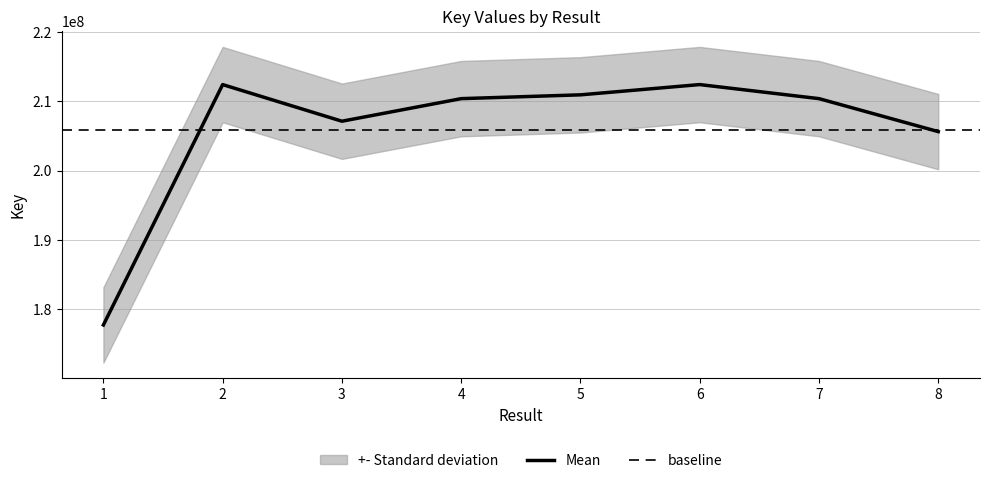

Rank the categories by value from lowest to highest.

1, 8, 3, 4, 7, 5, 2, 6